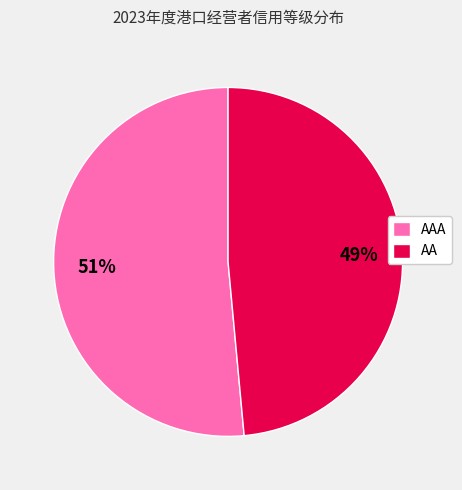

Which slice is the smallest?

AA